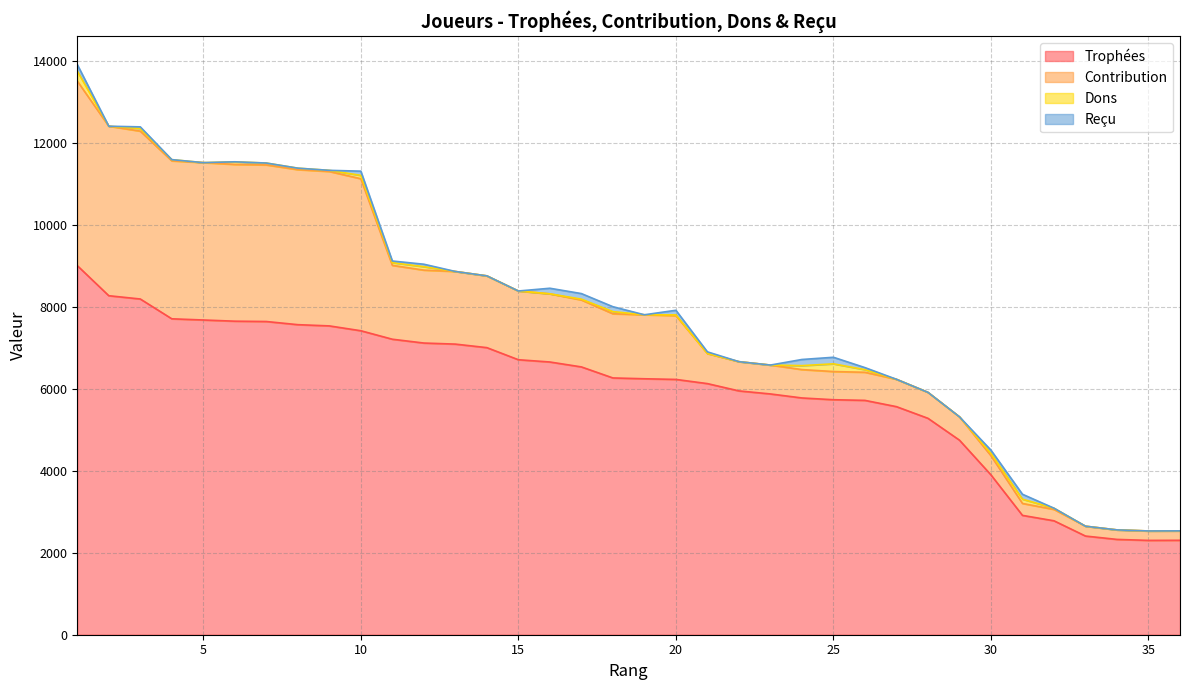

Which has a higher value, 35 or 1?

1